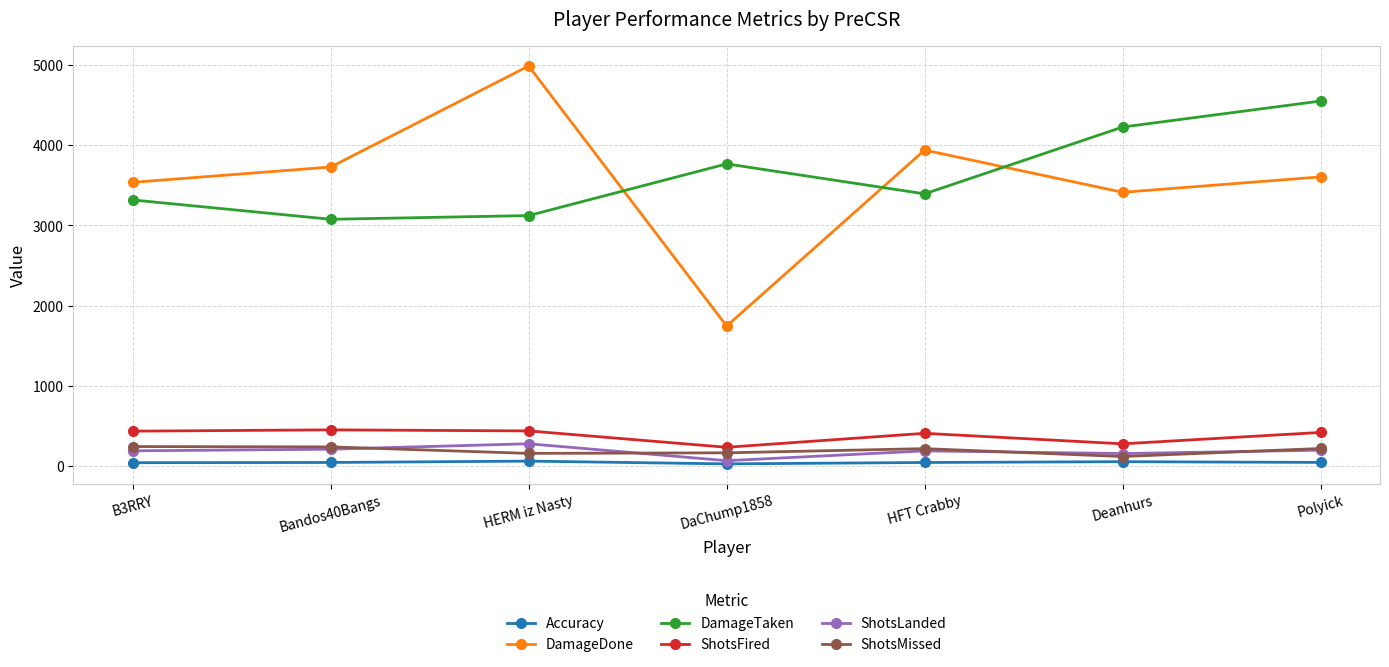

True or false: DamageTaken and ShotsMissed cross at least once.

False